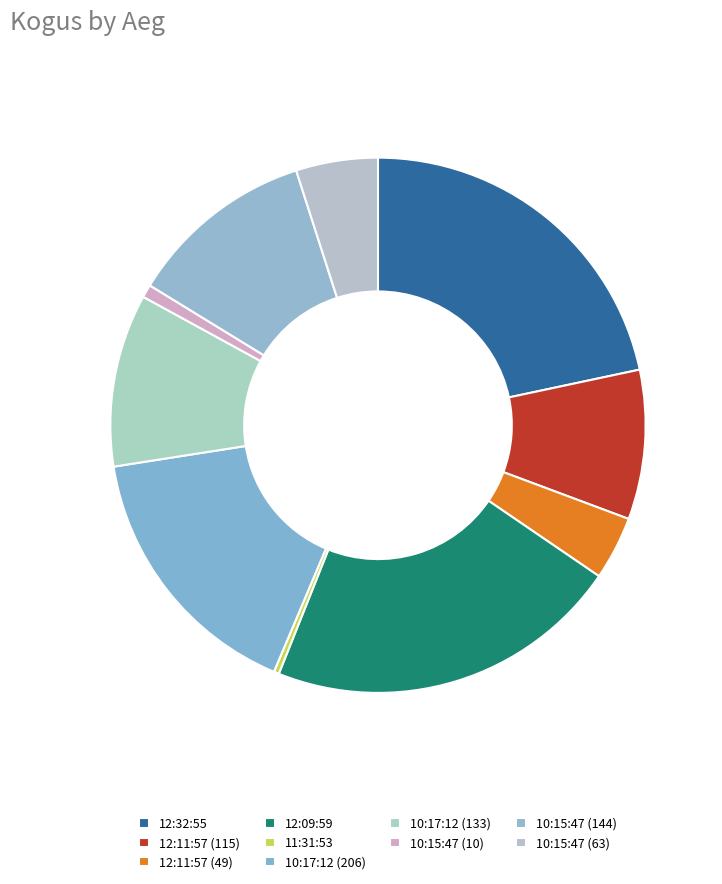

To the nearest percent, what is the difference between the largest and smallest slice percentages?

21%